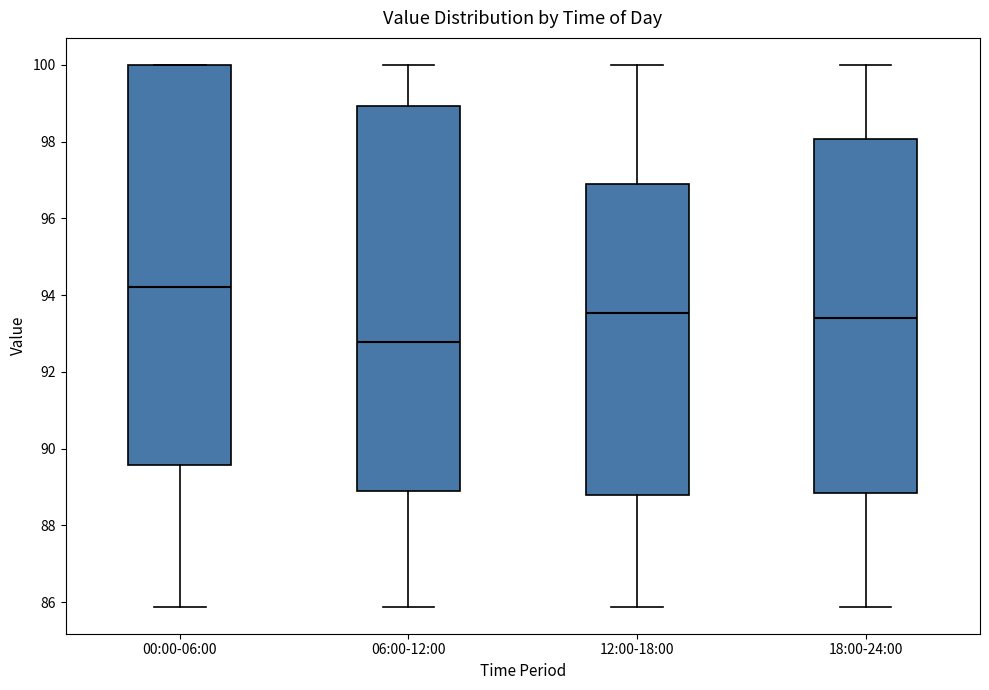

Comparing the boxes themselves (not the whiskers), which one is the tallest?

00:00-06:00